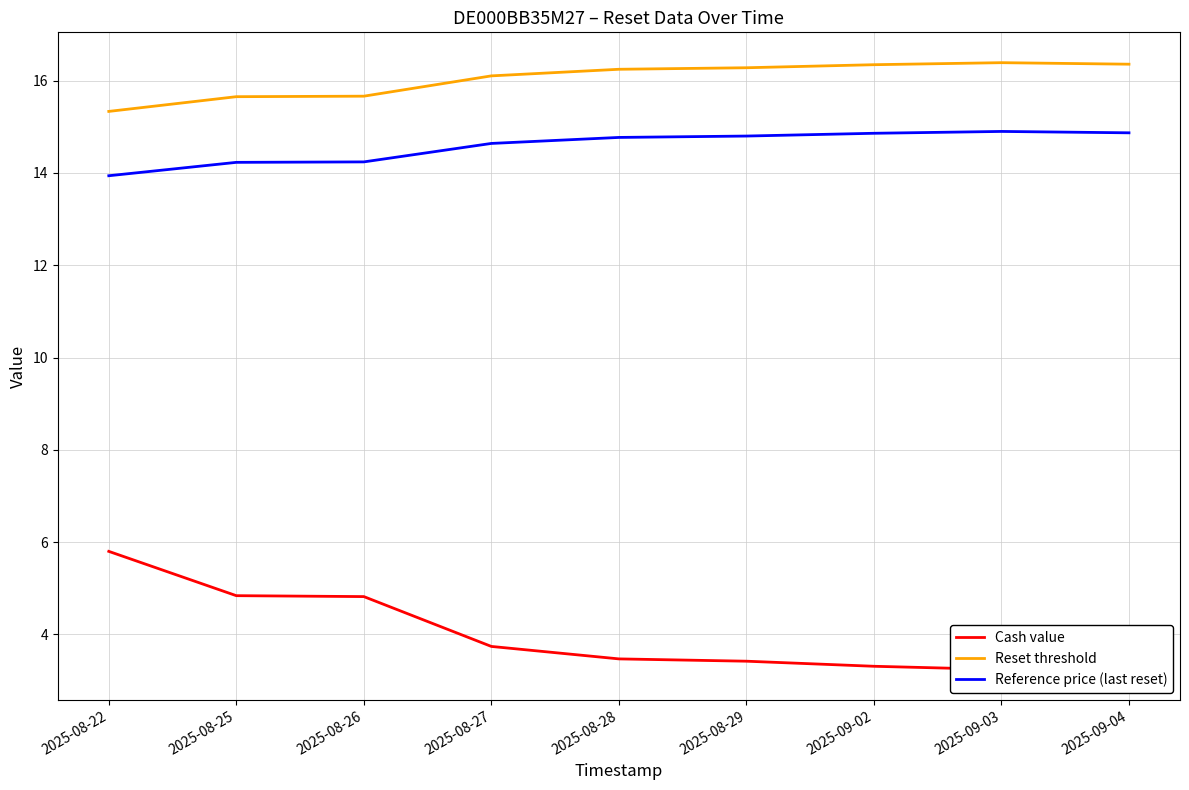

What are all the series names shown in the legend?

Cash value, Reset threshold, Reference price (last reset)